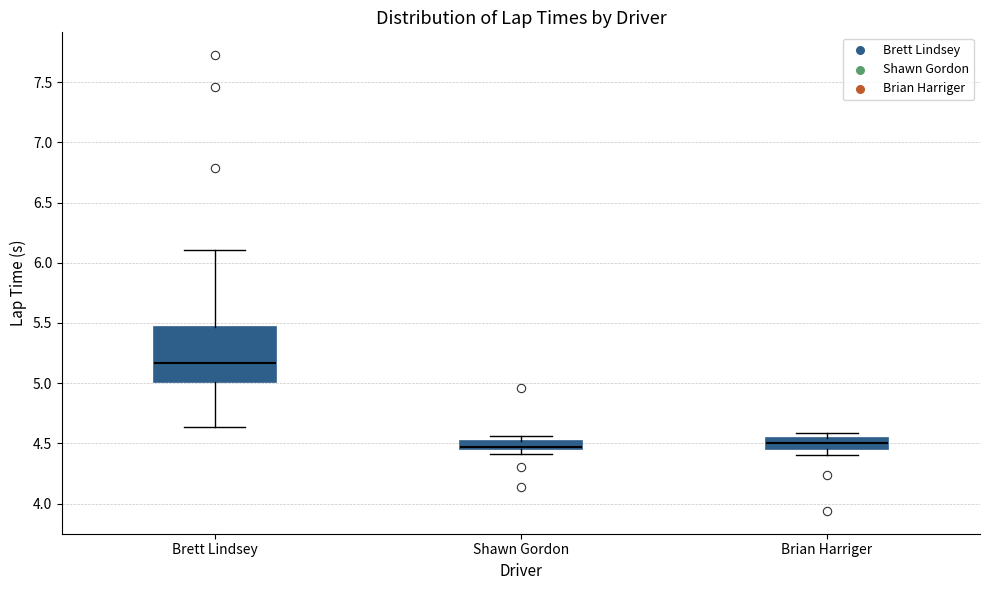

Which box is the tallest, from its lower edge to its upper edge?

Brett Lindsey